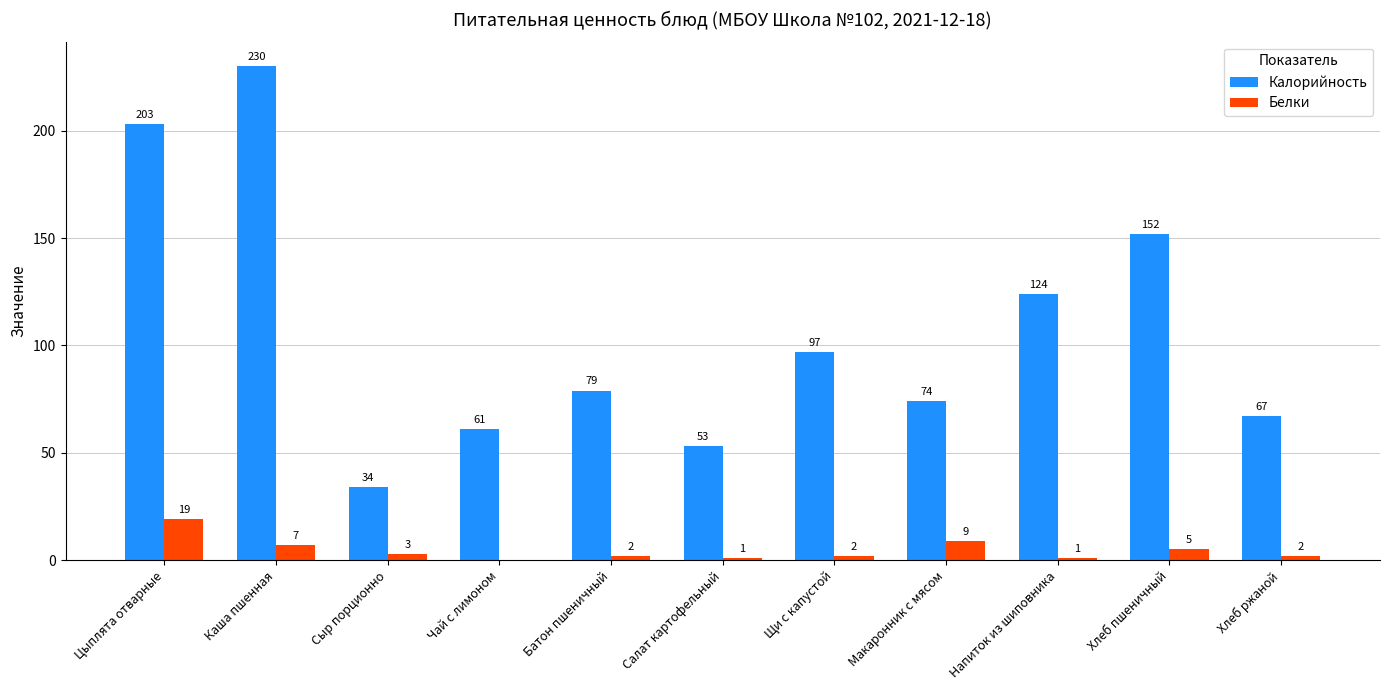

At which label does Белки first exceed 2?

Цыплята отварные